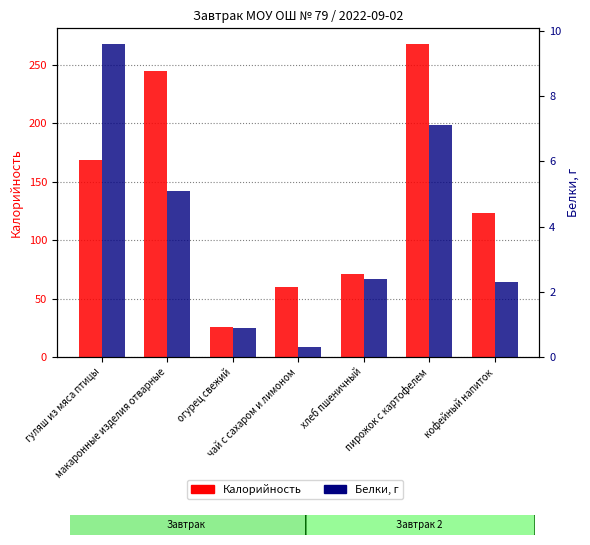

How many values in the Белки series exceed 2?

5